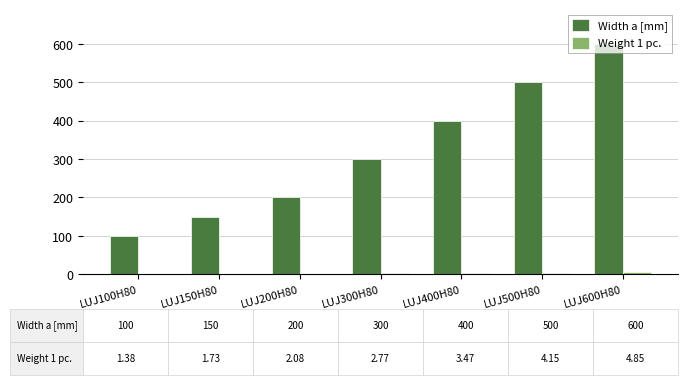

What is the sum of all Width a [mm] values?

2250.0